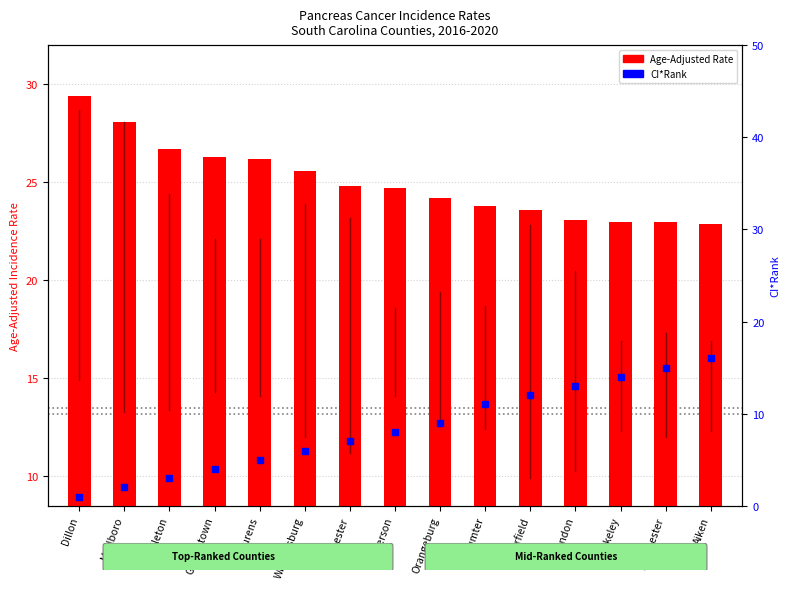

Which series has the largest total across all categories?

Age-Adjusted Rate